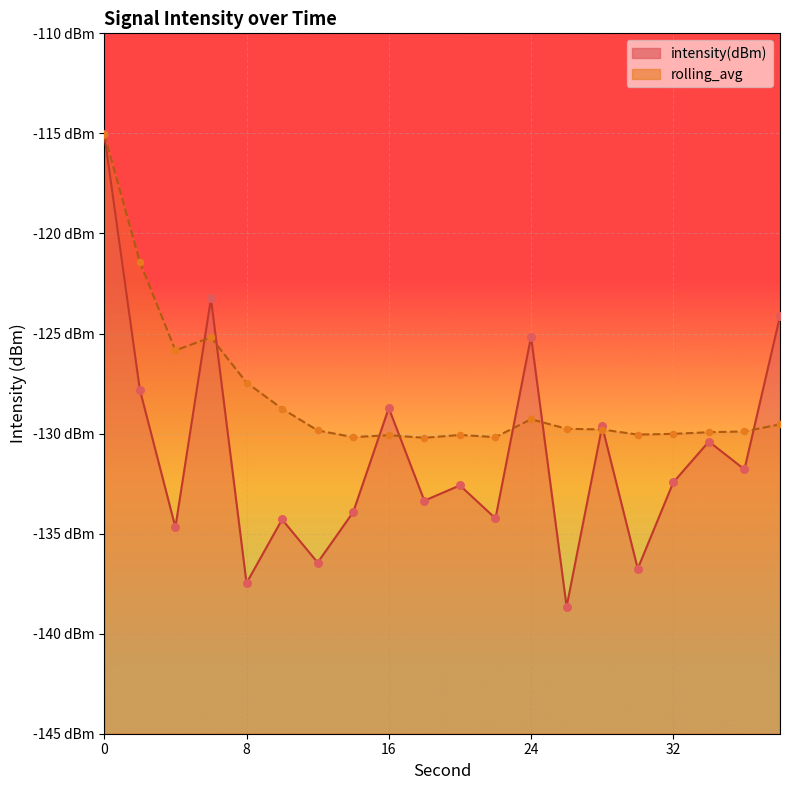

Which series reaches the maximum Y coordinate?

intensity(dBm)